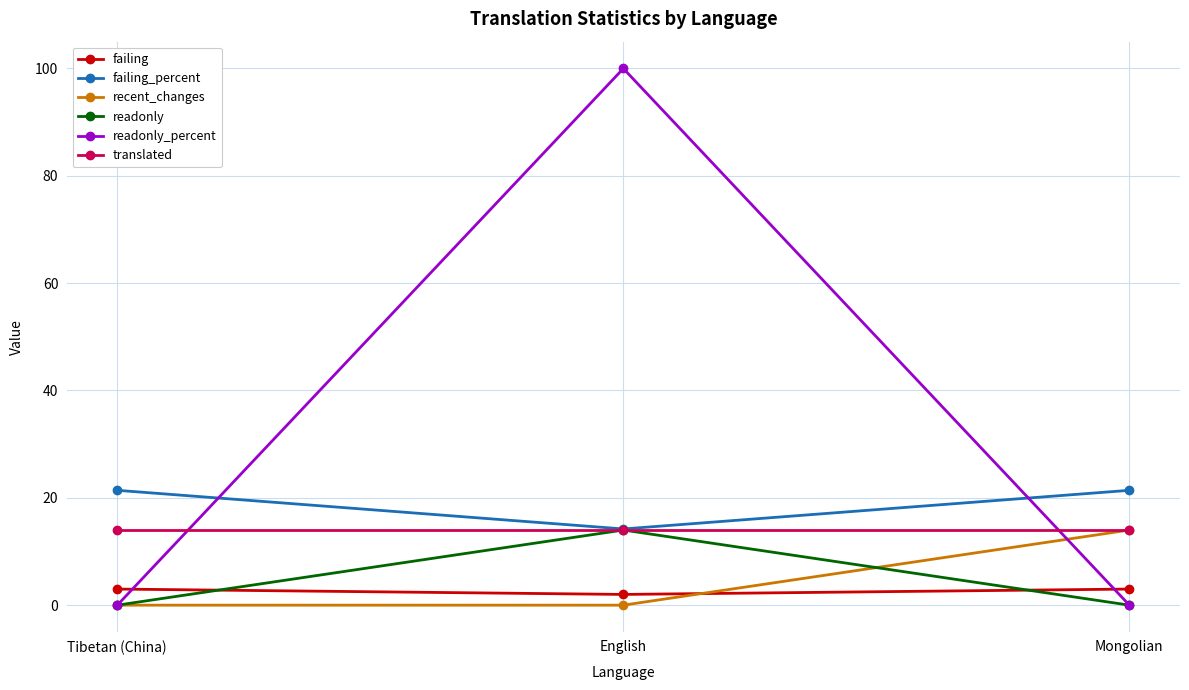

Read the recent_changes value at Mongolian.

14.0